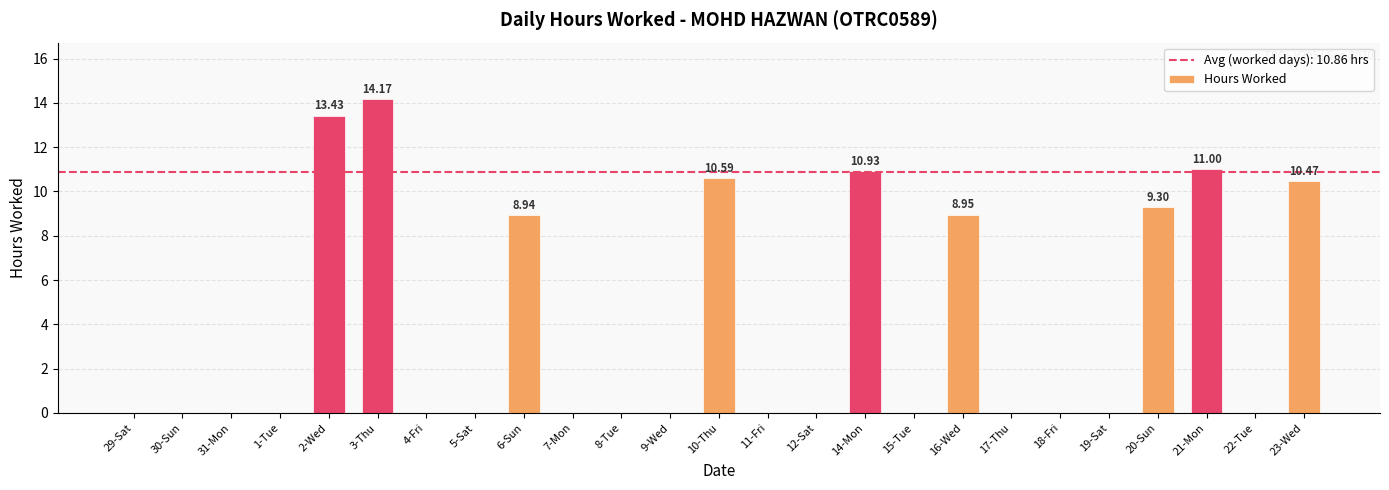

What is the average value?

3.9